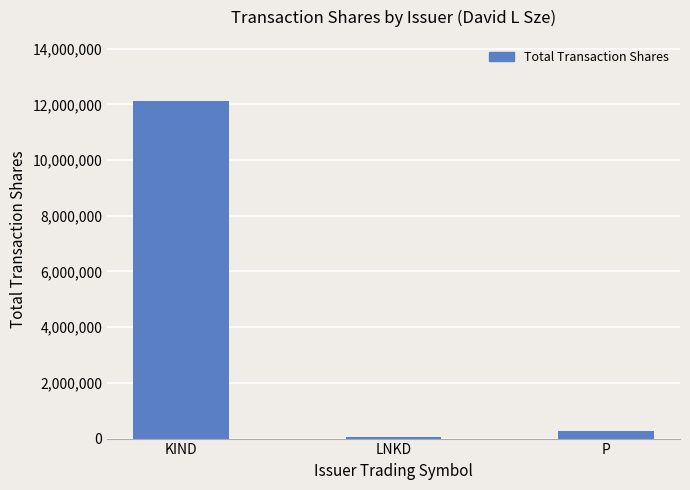

What is the value of the 2nd bar from the left?

47000